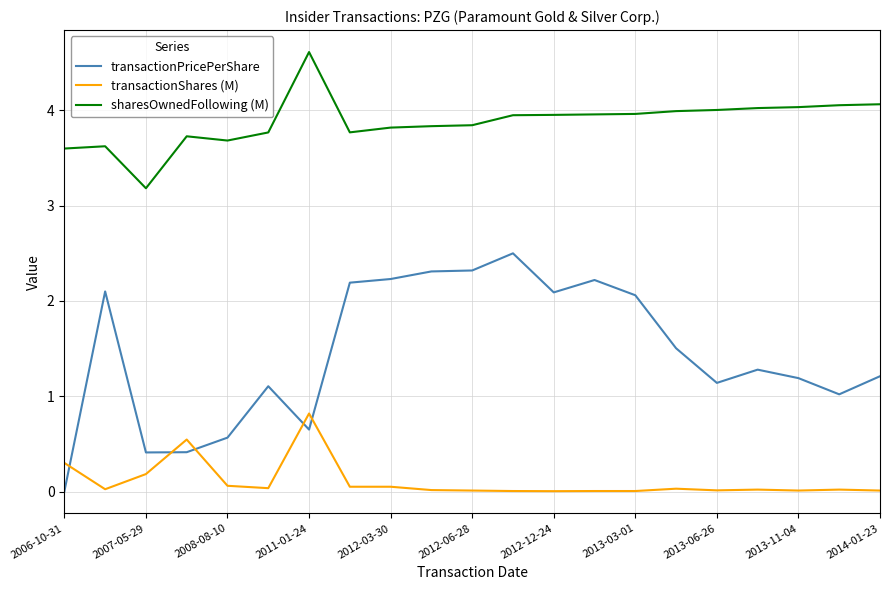

List the series in order of their overall mean, highest first.

sharesOwnedFollowing (M), transactionPricePerShare, transactionShares (M)